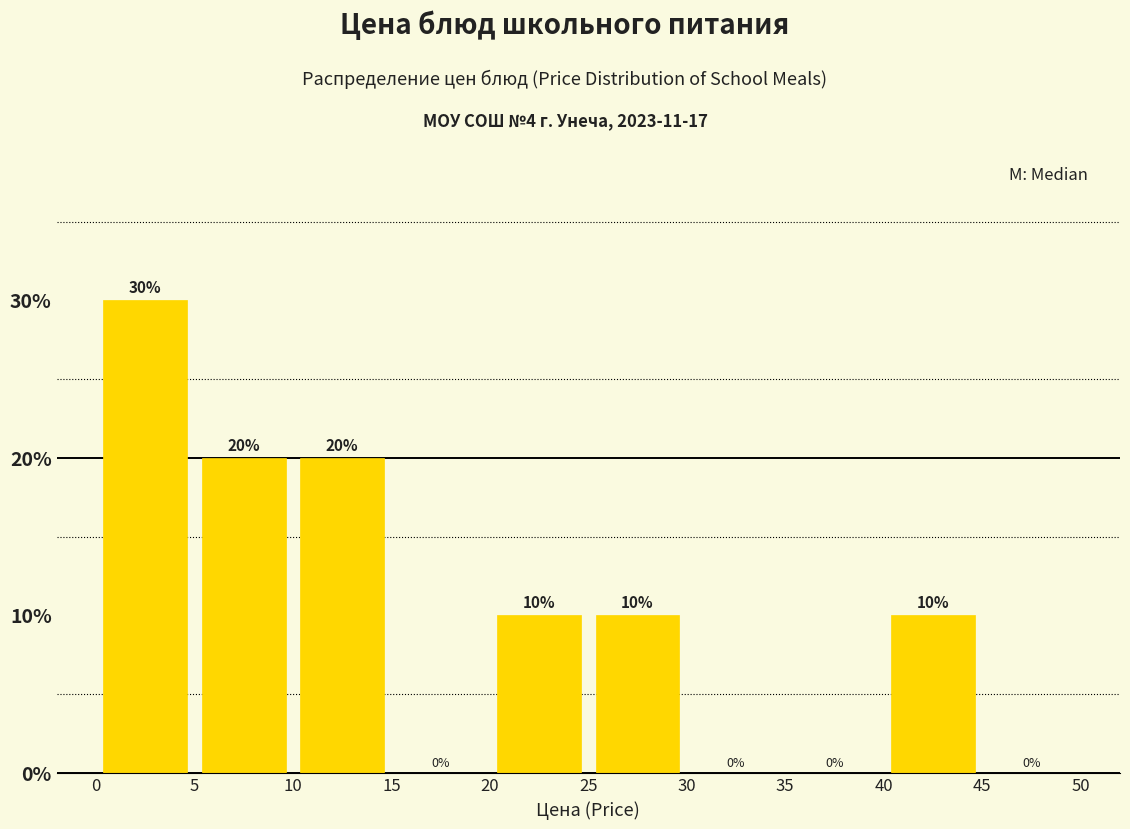

Reading left to right, transcribe this chart: for each bar, give the range it covers on the x-axis and its height.

0 to 5: 30
5 to 10: 20
10 to 15: 20
15 to 20: 0
20 to 25: 10
25 to 30: 10
30 to 35: 0
35 to 40: 0
40 to 45: 10
45 to 50: 0